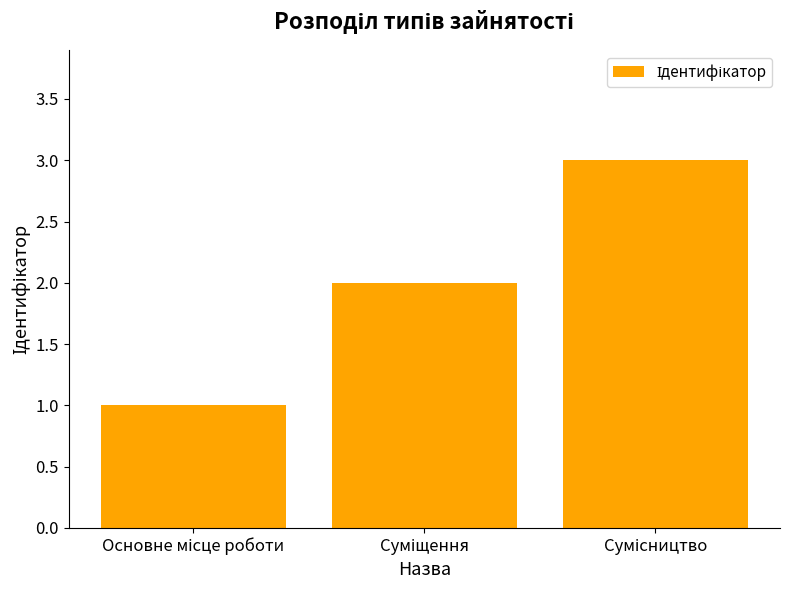

What is the sum of all values?

6